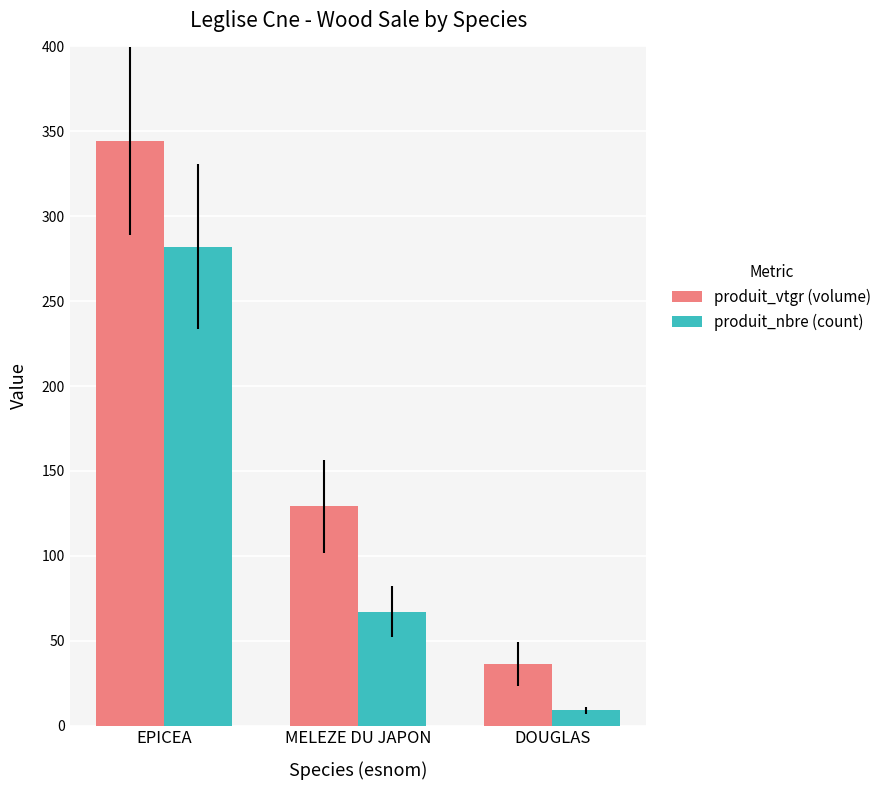

Which series changed the most between EPICEA and DOUGLAS?

produit_vtgr (volume)